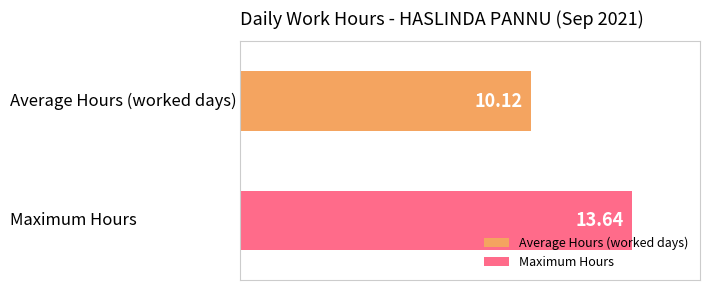

Rank the series by their average value, from lowest to highest.

Average Hours (worked days), Maximum Hours